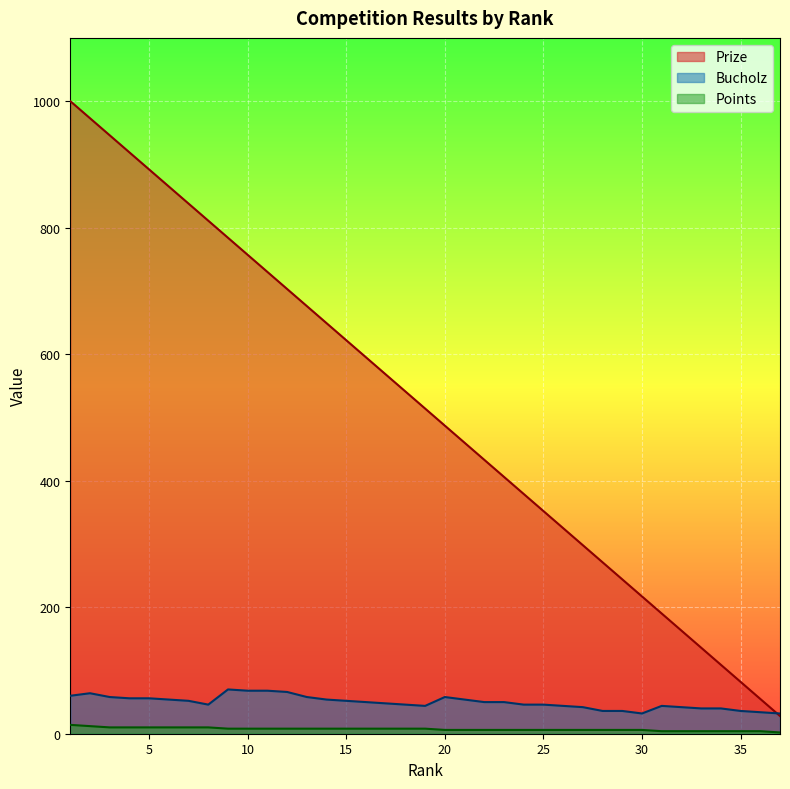

How many lines are shown in the chart?

3